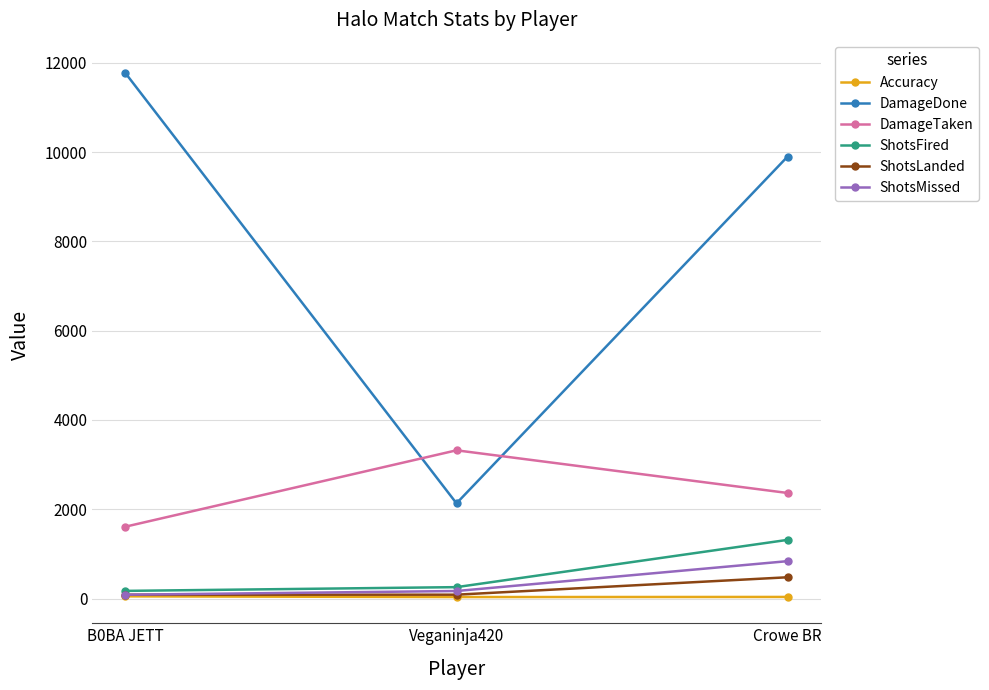

What are all the series names shown in the legend?

Accuracy, DamageDone, DamageTaken, ShotsFired, ShotsLanded, ShotsMissed